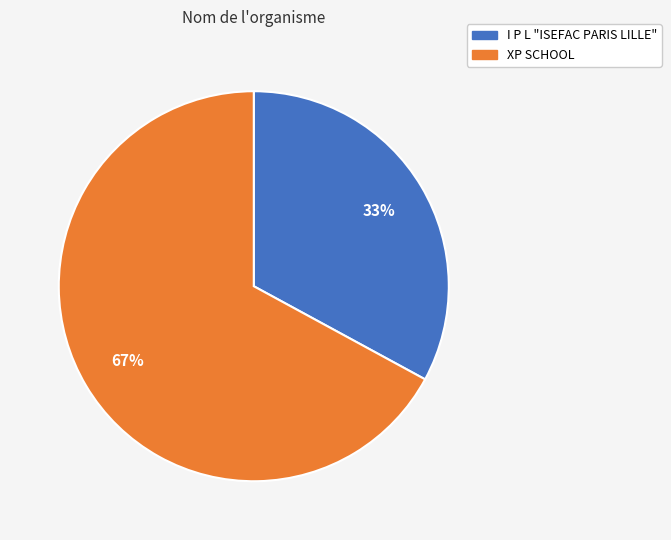

Which category has the biggest portion of the pie?

XP SCHOOL